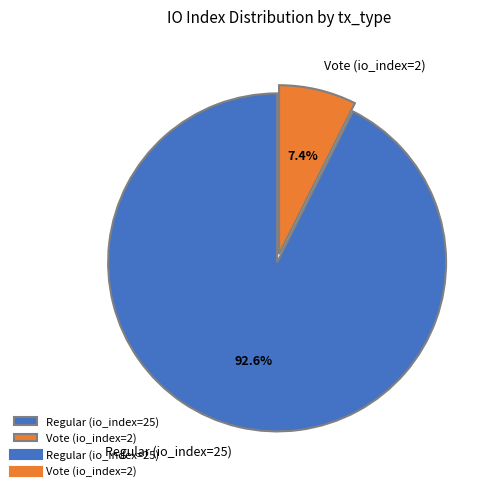

Is it true that Regular (io_index=25) is 99% of the pie?

False